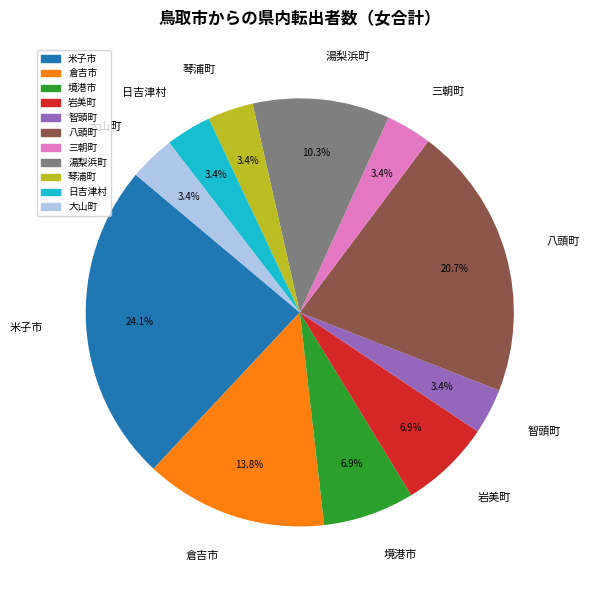

Is it true that 岩美町 is 7% of the pie?

True